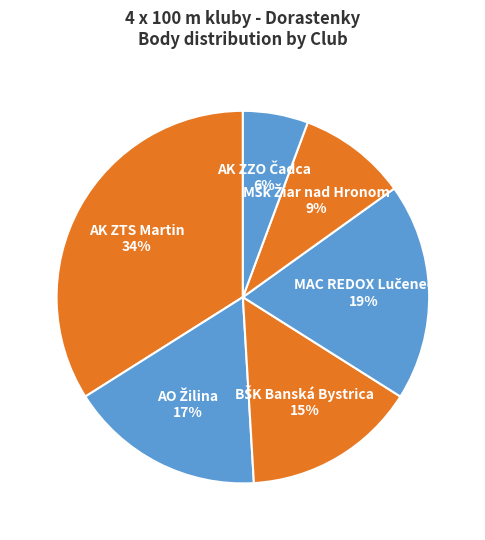

How many slices are in this pie chart?

6